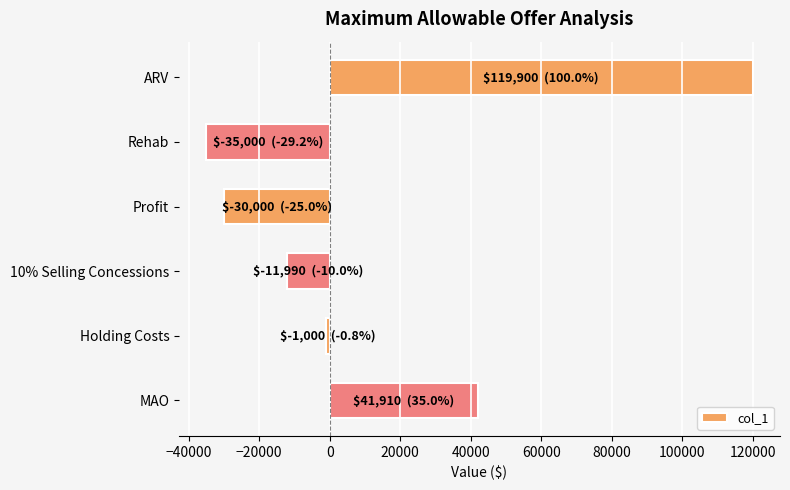

Does the chart contain any negative values?

Yes